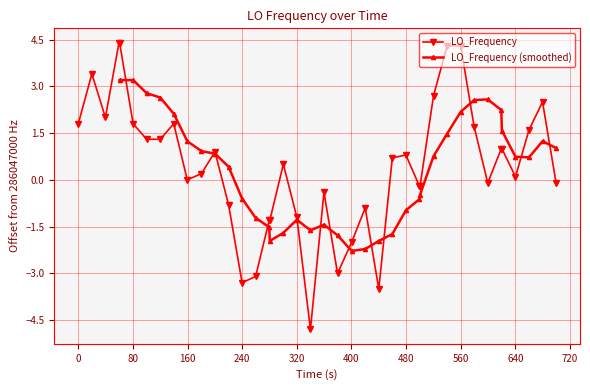

What is the greatest value displayed?

4.4